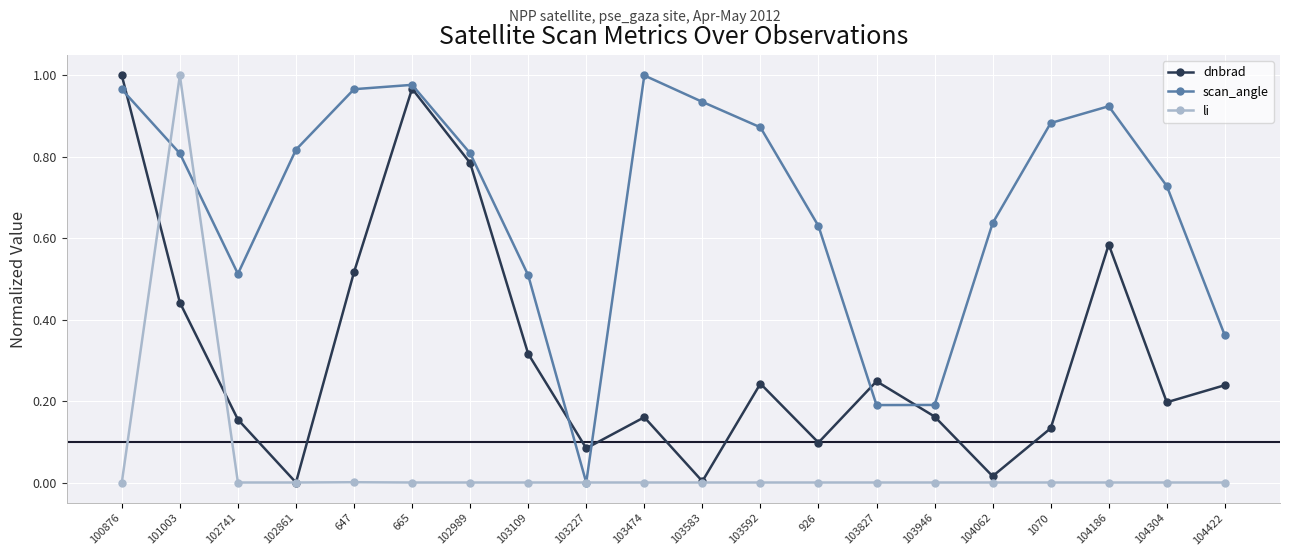

Which series has the largest total across all categories?

scan_angle